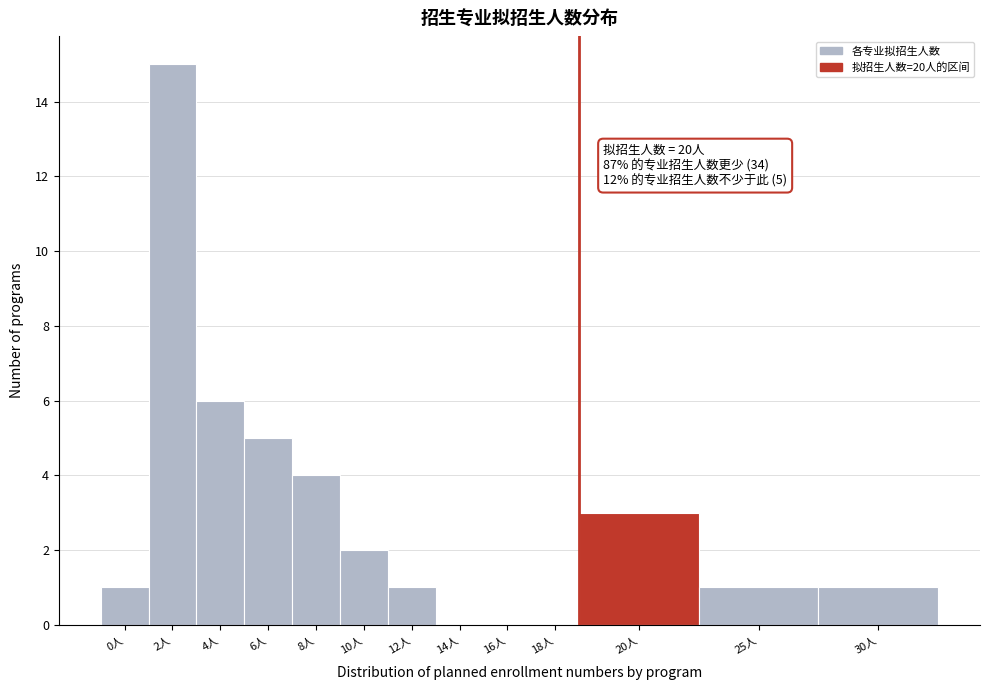

Reading left to right, extract all data points from this chart.

0人=1	2人=15	4人=6	6人=5	8人=4	10人=2	12人=1	14人=0	16人=0	18人=0	20人=3	25人=1	30人=1